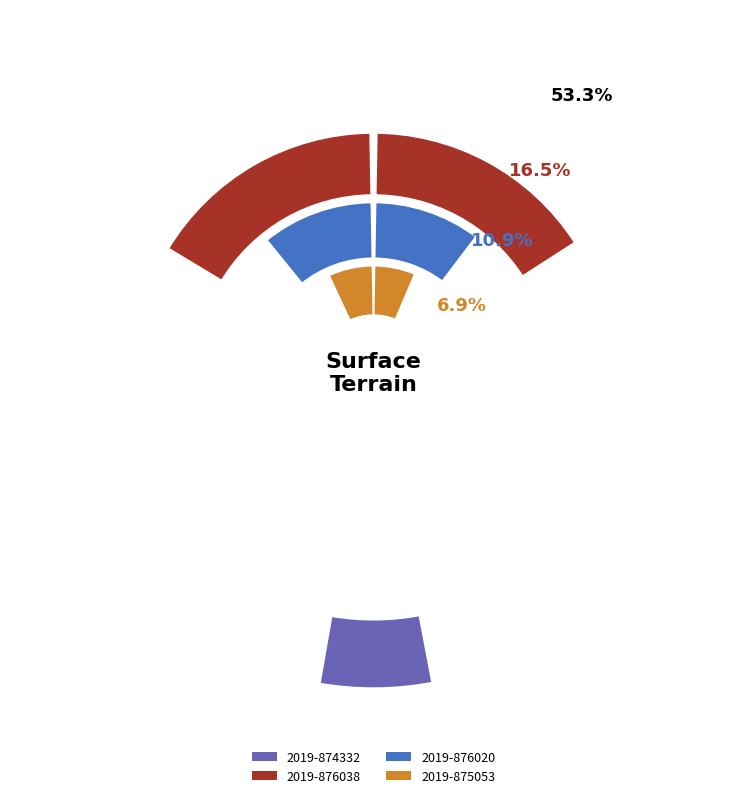

How many slices are in this pie chart?

9